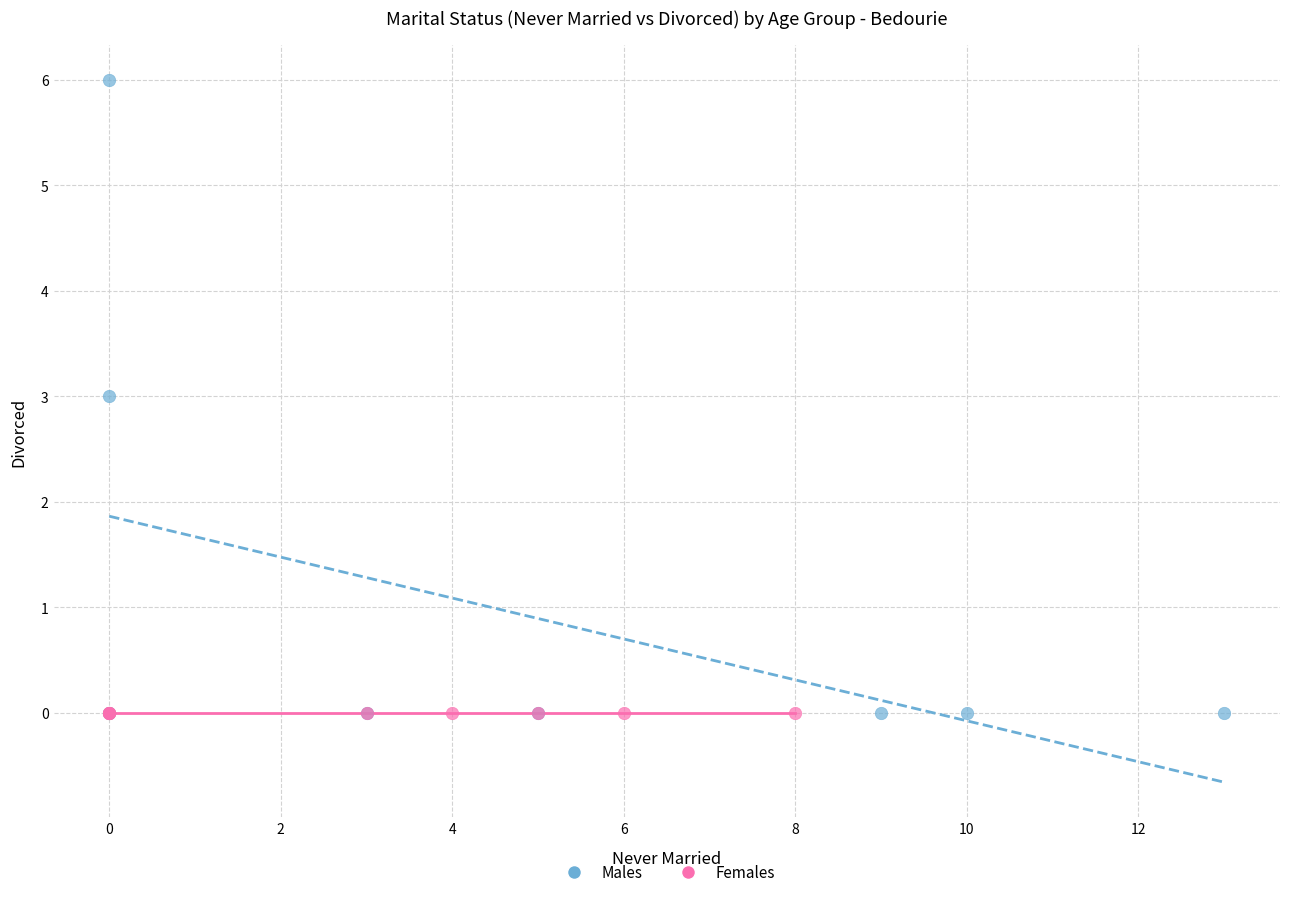

Which series contains the highest Y value?

Males